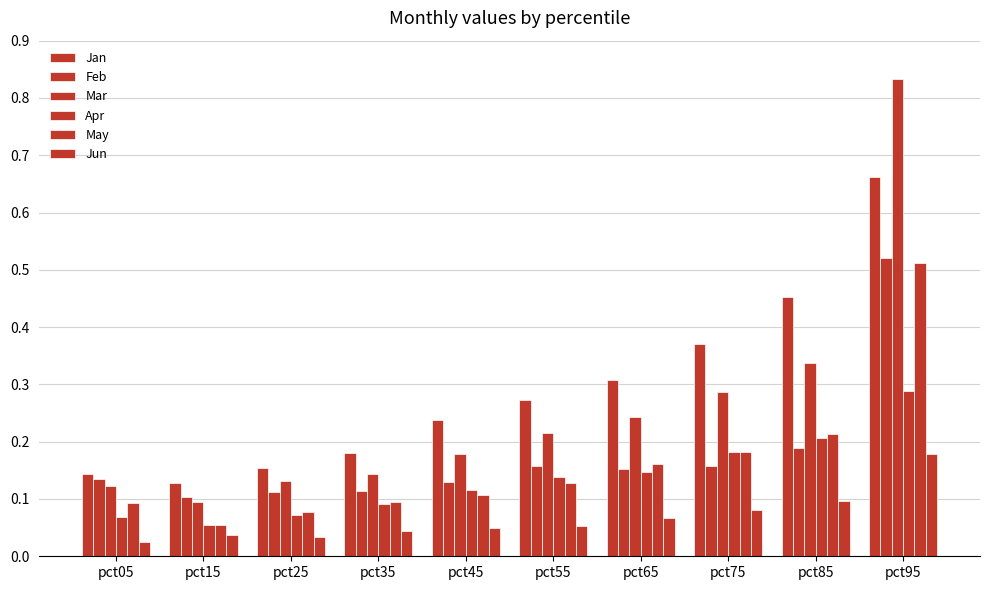

What is the average value of the Feb series?

0.2